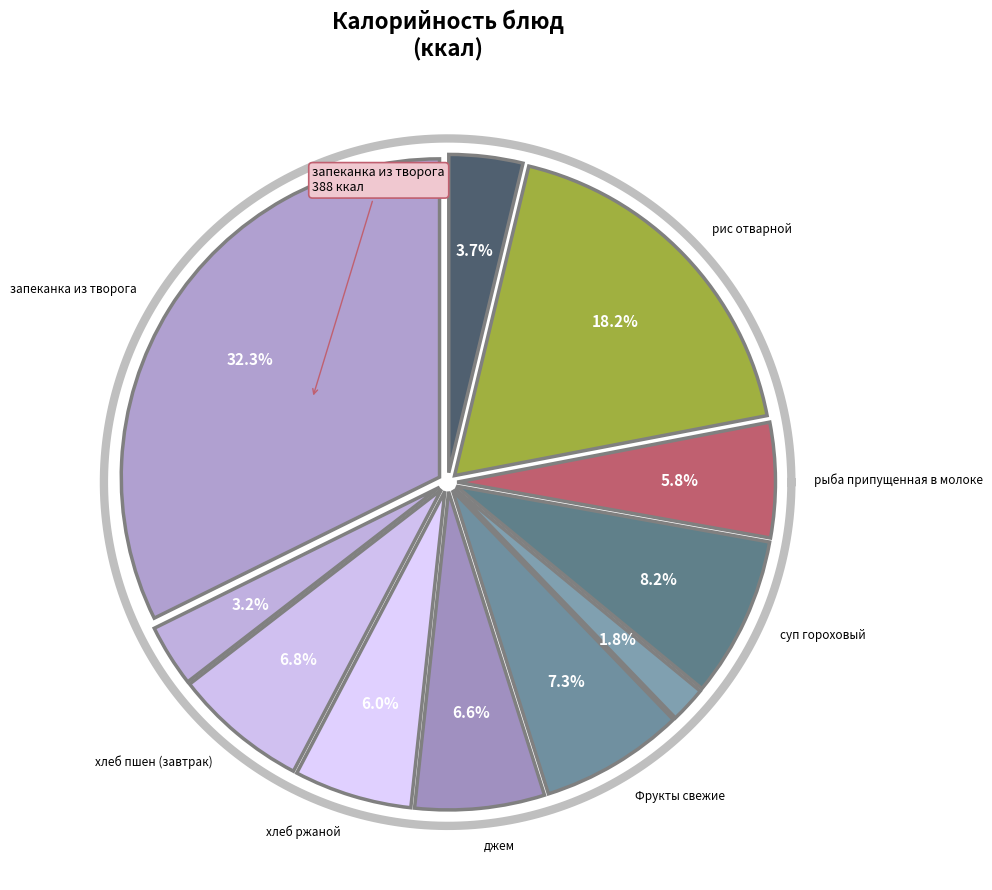

To the nearest percent, what is the difference between the largest and smallest slice percentages?

30%